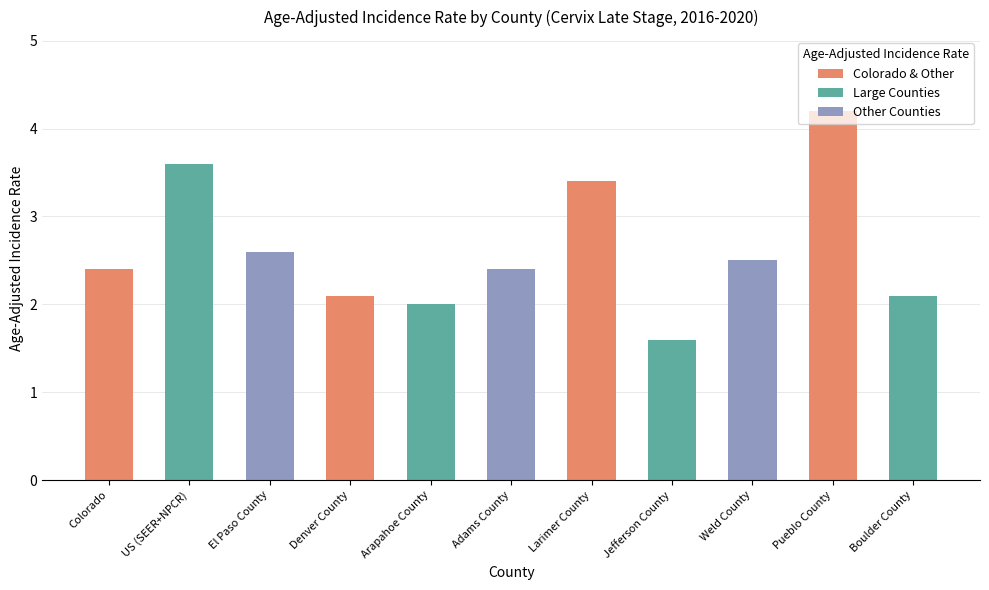

At which label is the value closest to 2?

Arapahoe County